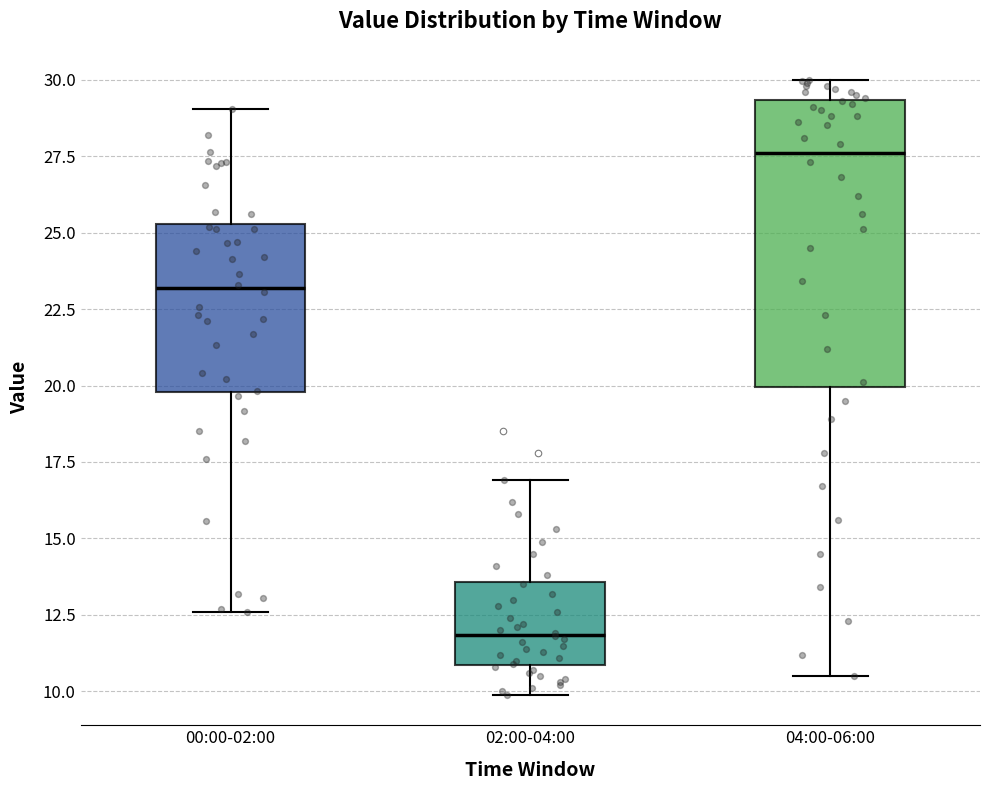

Which box has the highest median line?

04:00-06:00